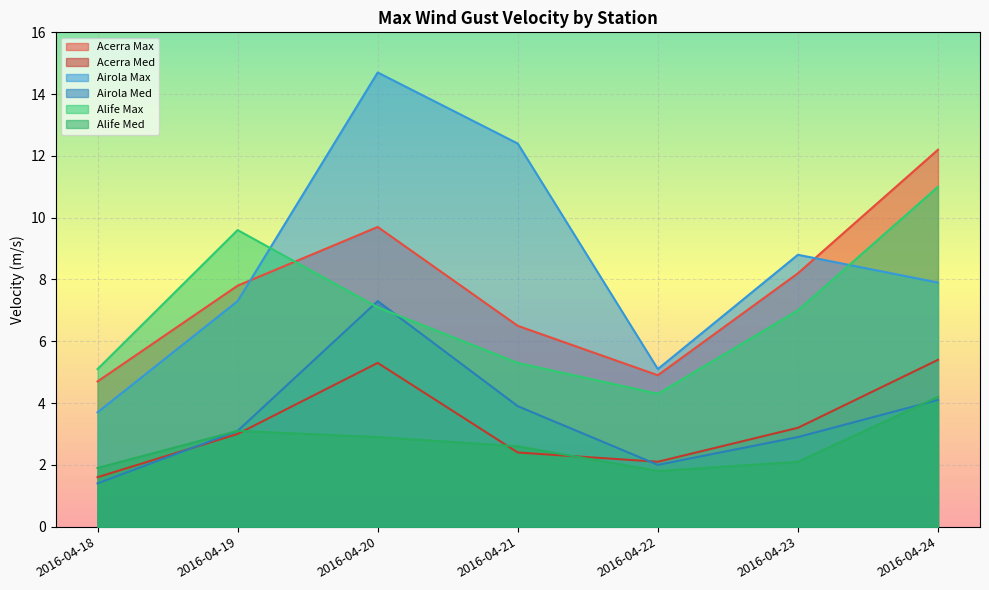

What is the value of the Alife Med point at the 5th from the left?

1.8